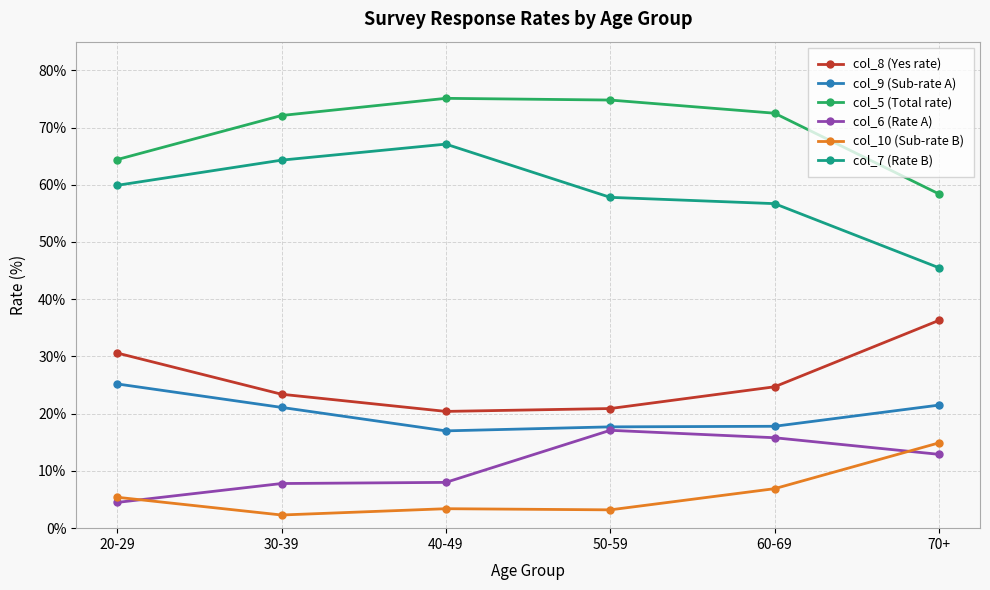

What is the minimum value shown in the chart?

2.3